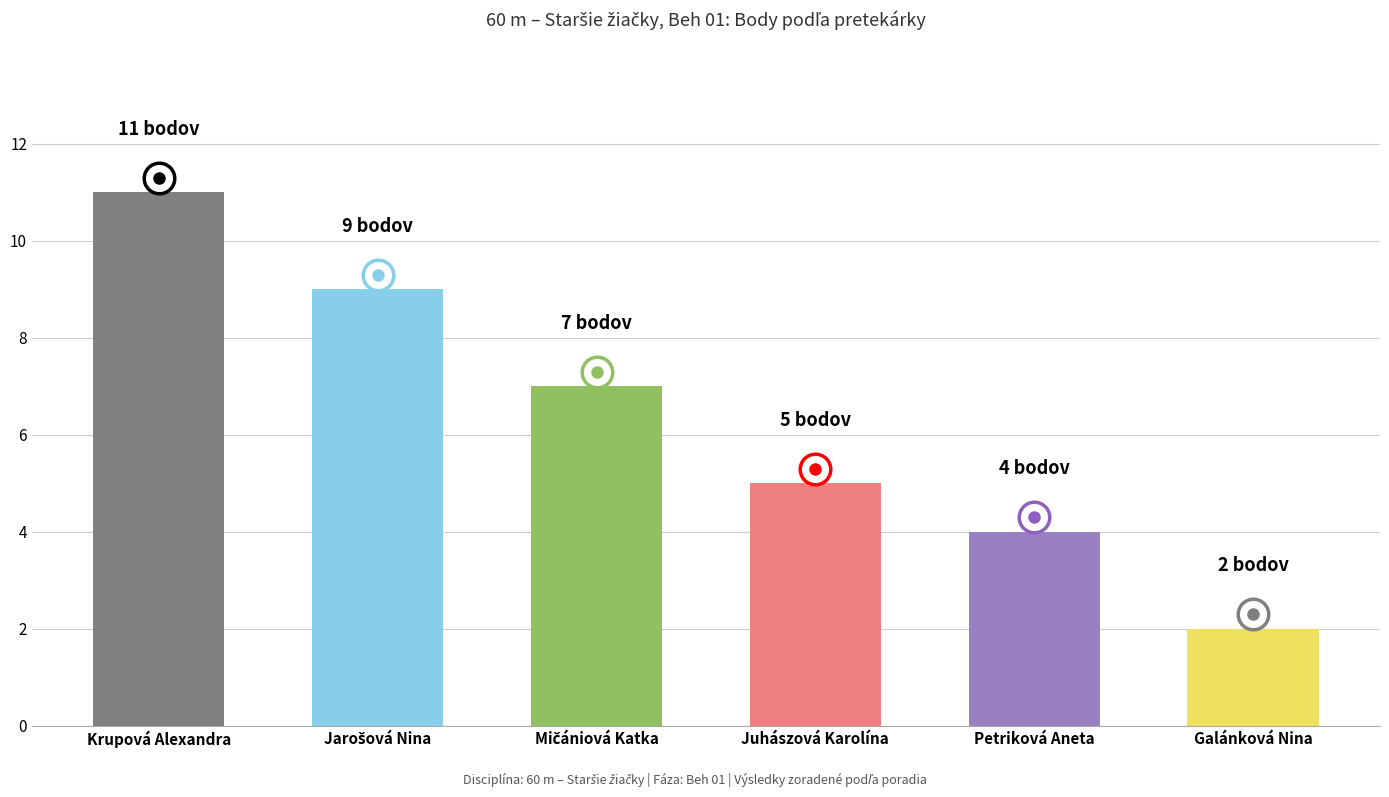

Which label corresponds to the smallest value in the chart?

Galánková Nina